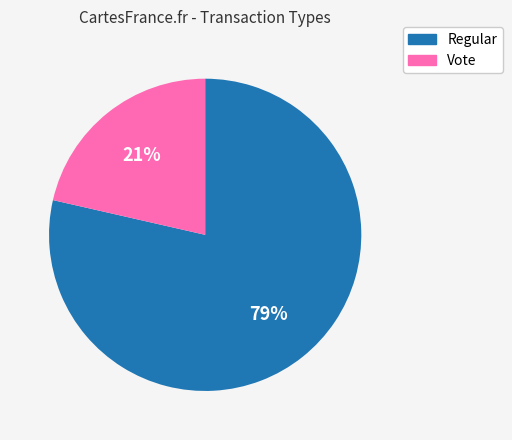

Which slice is the smallest?

Vote